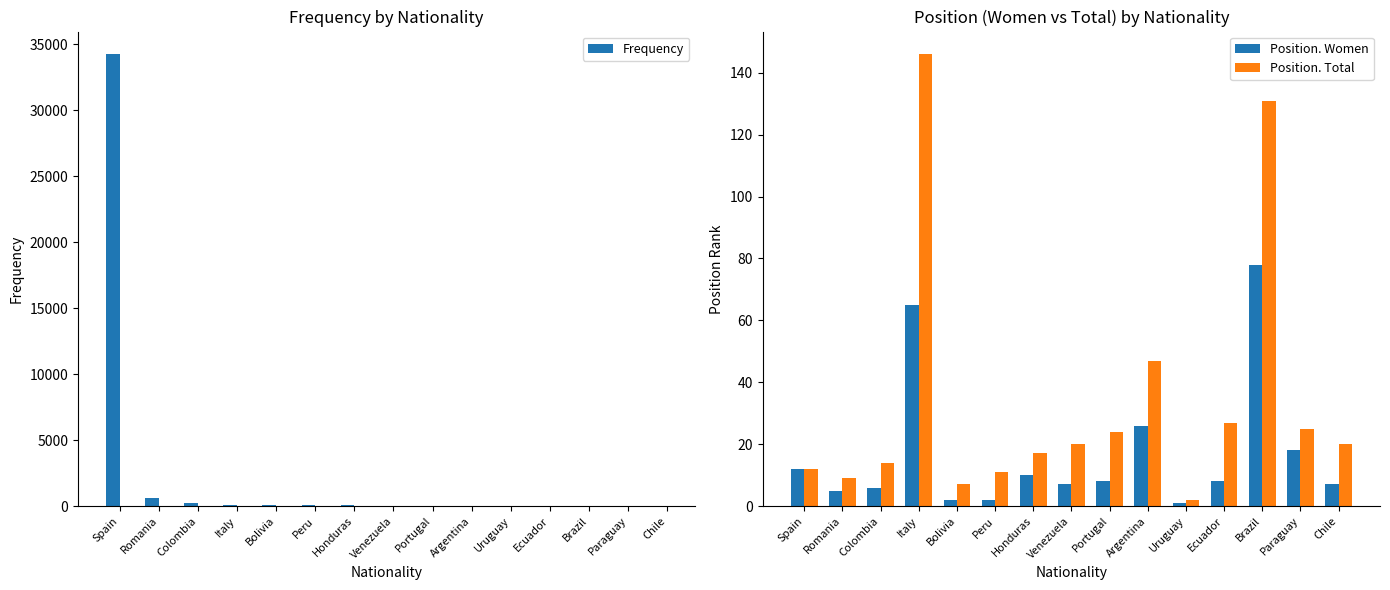

Reading right to left, list all the values displayed in this chart.

Frequency: Chile=19	Paraguay=21	Brazil=22	Ecuador=22	Uruguay=33	Argentina=36	Portugal=43	Venezuela=43	Honduras=47	Peru=53	Bolivia=71	Italy=76	Colombia=205	Romania=606	Spain=34234
Position. Women: Chile=7	Paraguay=18	Brazil=78	Ecuador=8	Uruguay=1	Argentina=26	Portugal=8	Venezuela=7	Honduras=10	Peru=2	Bolivia=2	Italy=65	Colombia=6	Romania=5	Spain=12
Position. Total: Chile=20	Paraguay=25	Brazil=131	Ecuador=27	Uruguay=2	Argentina=47	Portugal=24	Venezuela=20	Honduras=17	Peru=11	Bolivia=7	Italy=146	Colombia=14	Romania=9	Spain=12